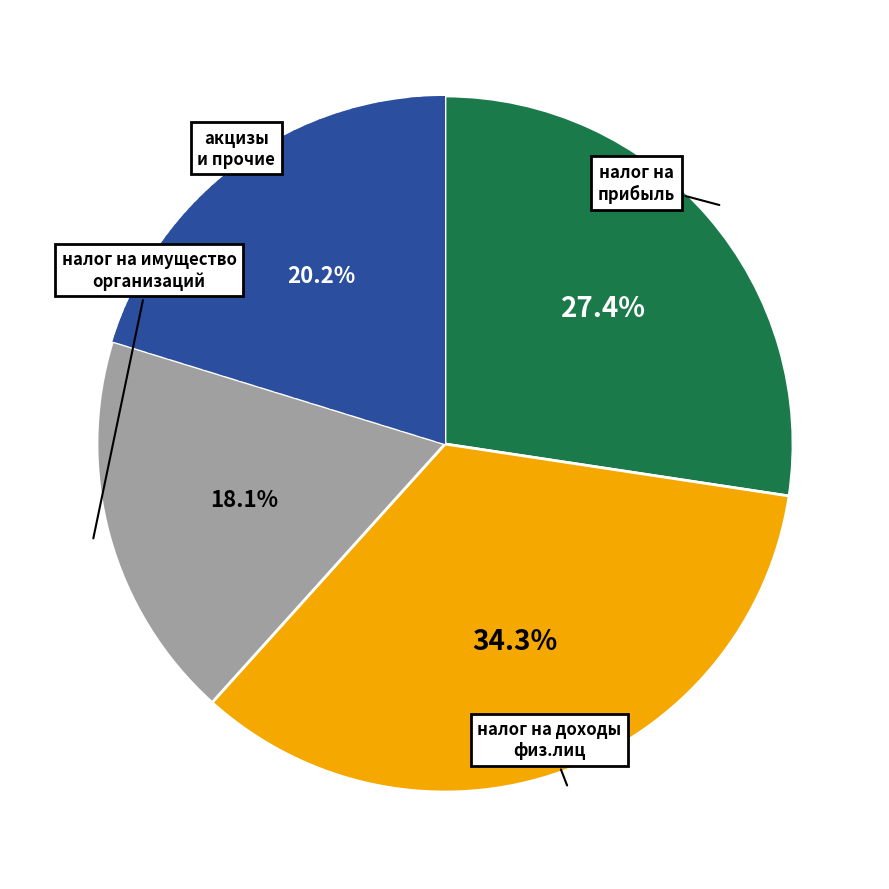

Does any single category account for the majority?

No